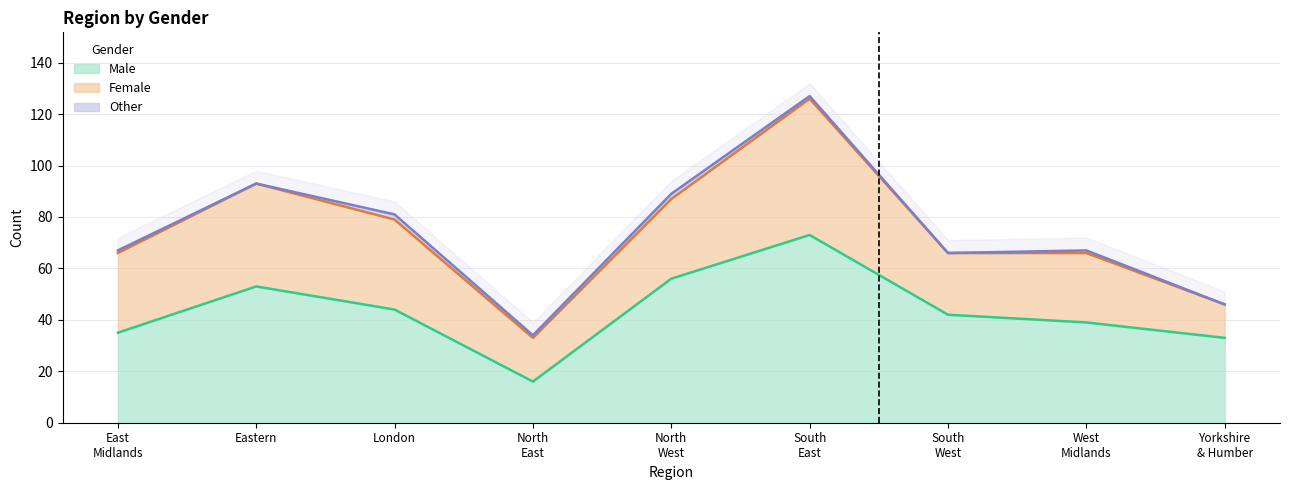

What is the sum of all Female values?

271